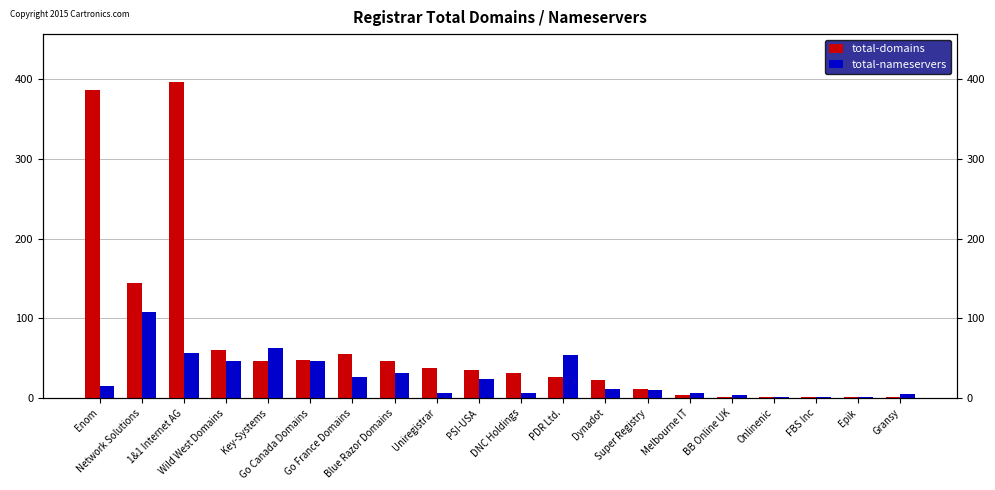

Is it true that total-nameservers equals 17 at Super Registry?

False